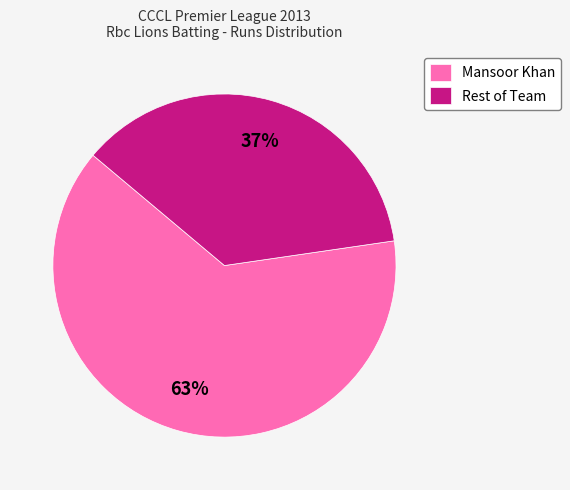

Do Mansoor Khan and Rest of Team together represent more than half of the pie?

Yes